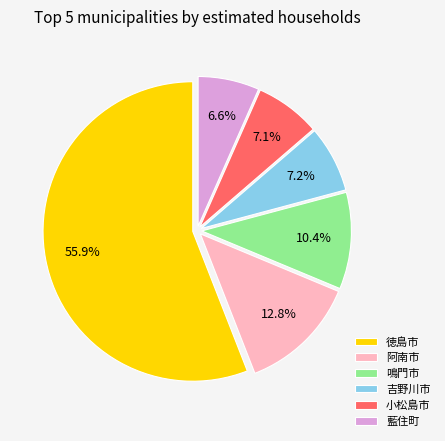

What percentage is NOT represented by 藍住町?

93.4%